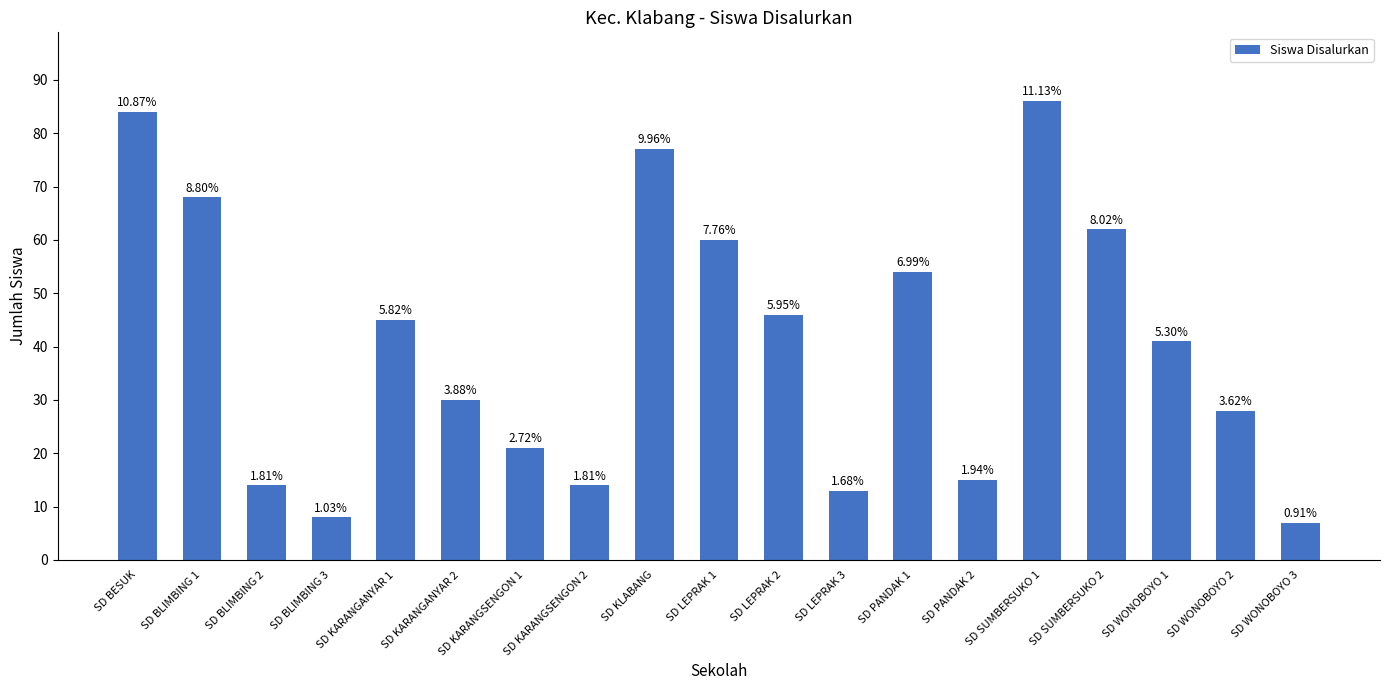

Rank the categories by value from highest to lowest.

SD SUMBERSUKO 1, SD BESUK, SD KLABANG, SD BLIMBING 1, SD SUMBERSUKO 2, SD LEPRAK 1, SD PANDAK 1, SD LEPRAK 2, SD KARANGANYAR 1, SD WONOBOYO 1, SD KARANGANYAR 2, SD WONOBOYO 2, SD KARANGSENGON 1, SD PANDAK 2, SD BLIMBING 2, SD KARANGSENGON 2, SD LEPRAK 3, SD BLIMBING 3, SD WONOBOYO 3